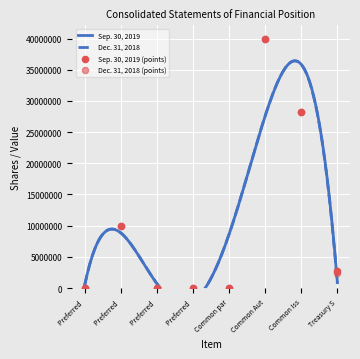

Which series contains the lowest Y value?

Sep. 30, 2019